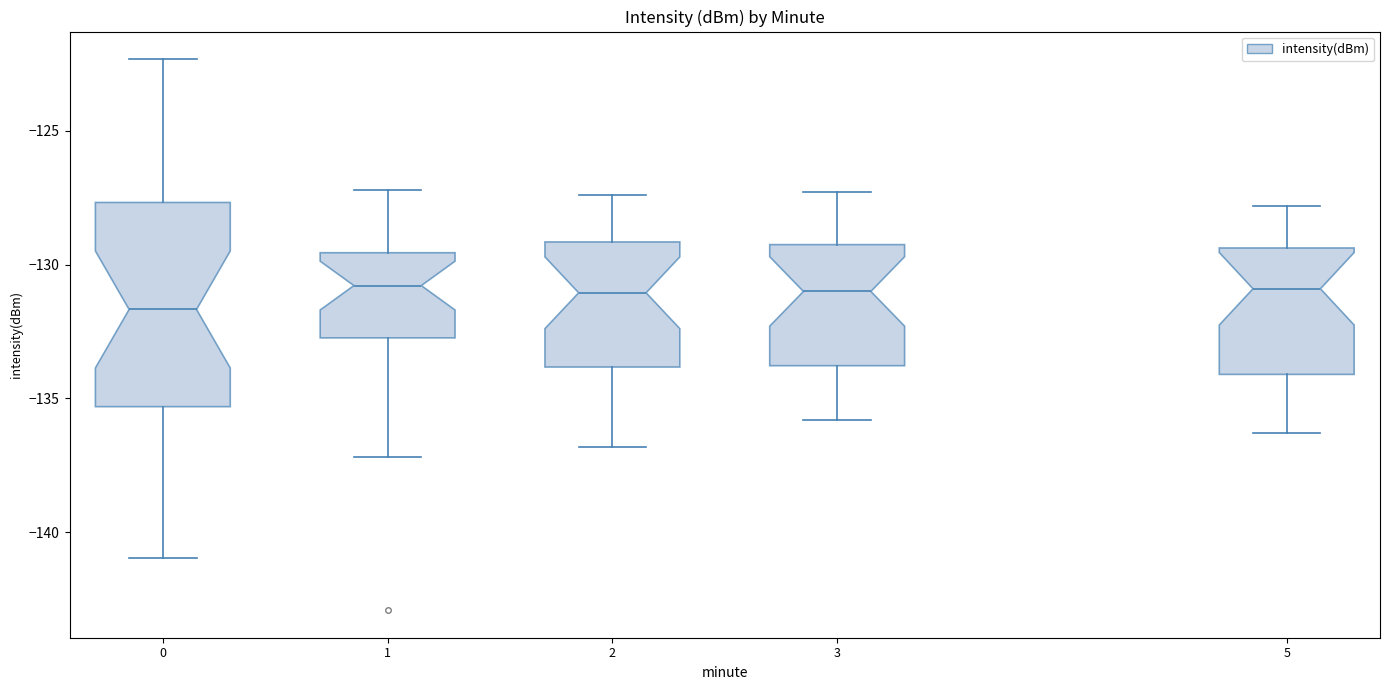

Reading left to right, transcribe this box plot: for each box, give where its median line is, the range the box spans, and where its two whiskers end, as read against the y-axis. The values are not printed on the chart, so give them approximately, as read against the axis.

0: median -131.5, box -135.5 to -127.5, whiskers -141.0 to -122.5
1: median -131.0, box -132.5 to -129.5, whiskers -137.0 to -127.0
2: median -131.0, box -134.0 to -129.0, whiskers -137.0 to -127.5
3: median -131.0, box -134.0 to -129.0, whiskers -136.0 to -127.5
5: median -131.0, box -134.0 to -129.5, whiskers -136.5 to -128.0